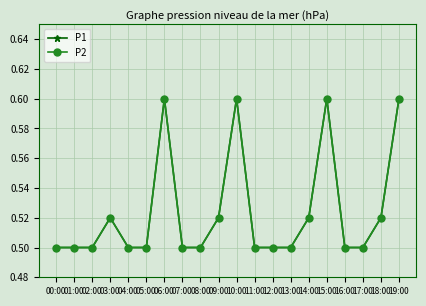

At which label does P2 reach its minimum?

00:00